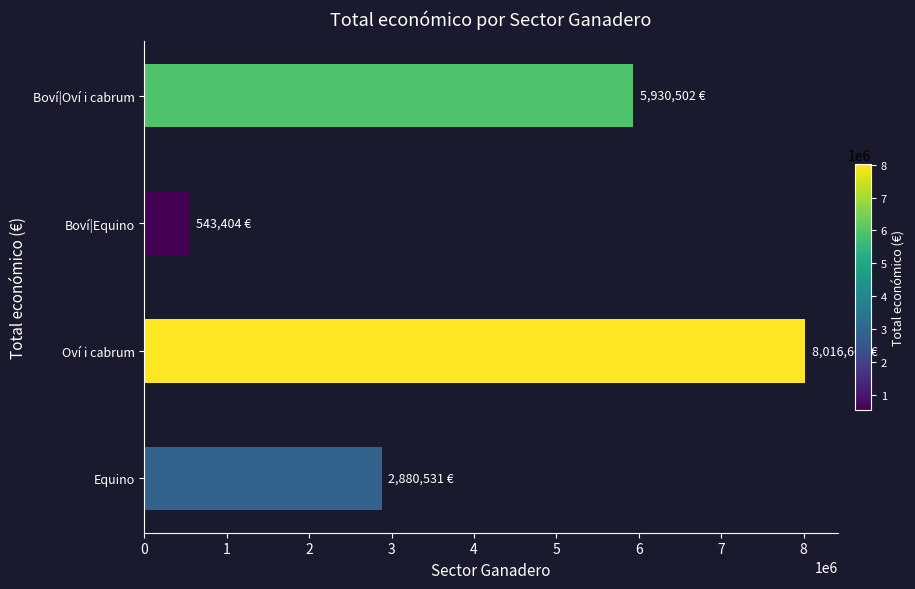

Reading top to bottom, list all the values displayed in this chart.

5930502	543404	8016666	2880531